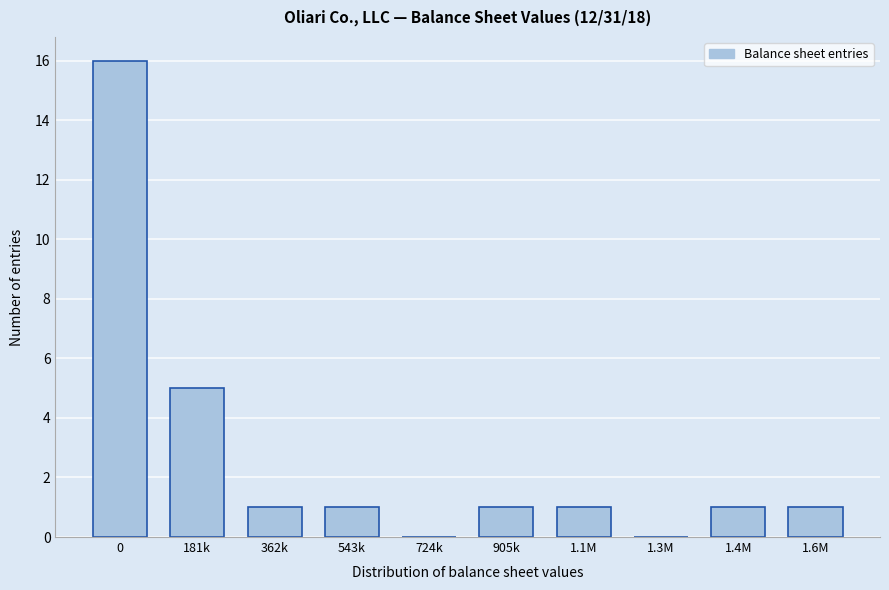

Reading left to right, transcribe all the data shown in this chart.

0=16	181k=5	362k=1	543k=1	724k=0	905k=1	1.1M=1	1.3M=0	1.4M=1	1.6M=1